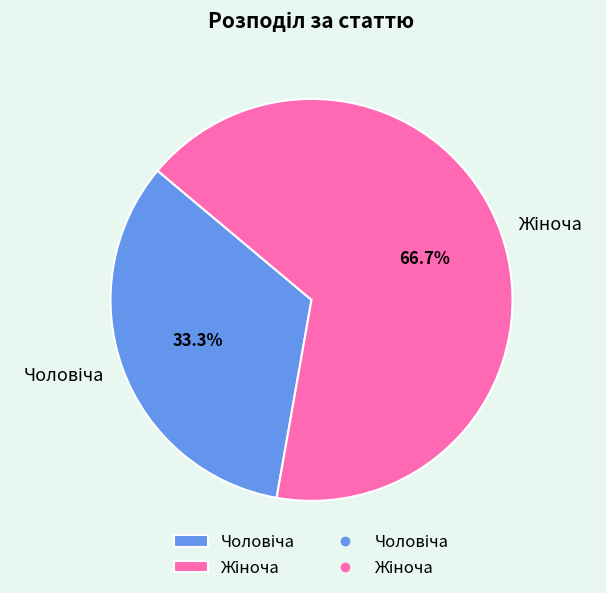

Is there a majority slice in this chart?

Yes